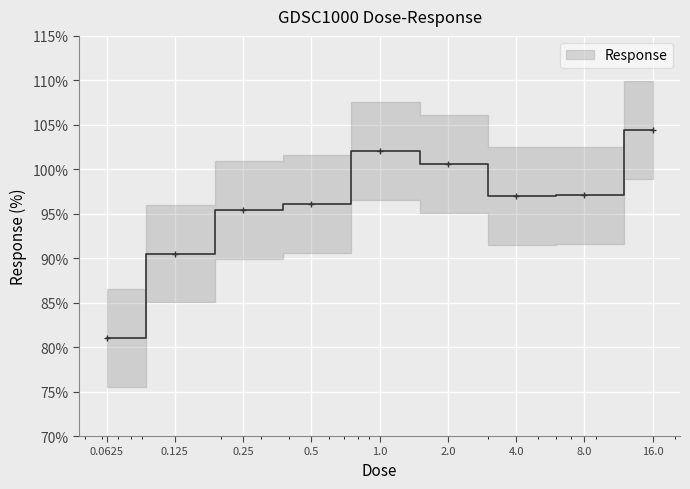

Which category has the highest value across all series?

16.0